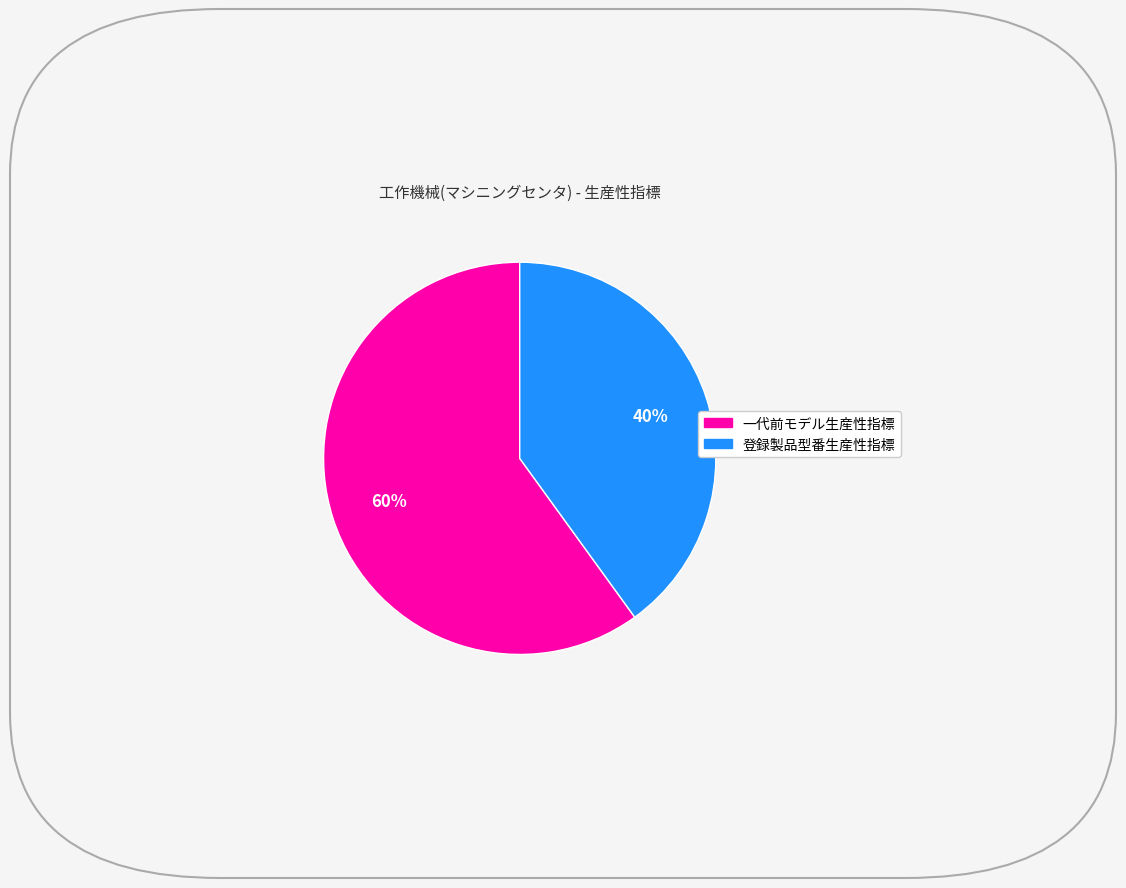

Rank the categories by value from highest to lowest.

一代前モデル生産性指標, 登録製品型番生産性指標